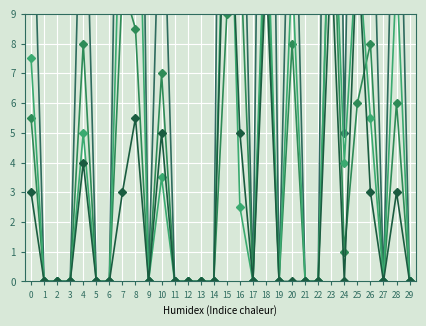

How many interior local peaks does the ΤΕΛΙΚΗ ΒΑΘΜΟΛΟΓΙΑ series have?

9